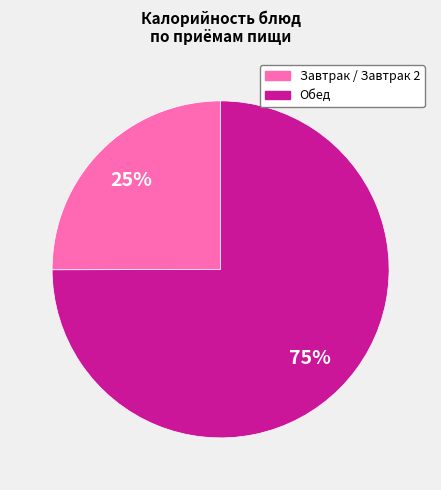

To the nearest percent, what is the difference between the largest and smallest slice percentages?

50%